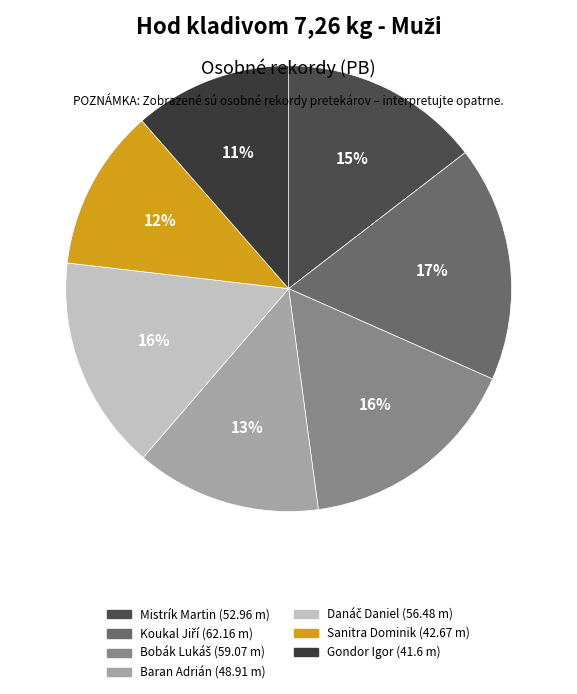

How many segments does this pie chart have?

7